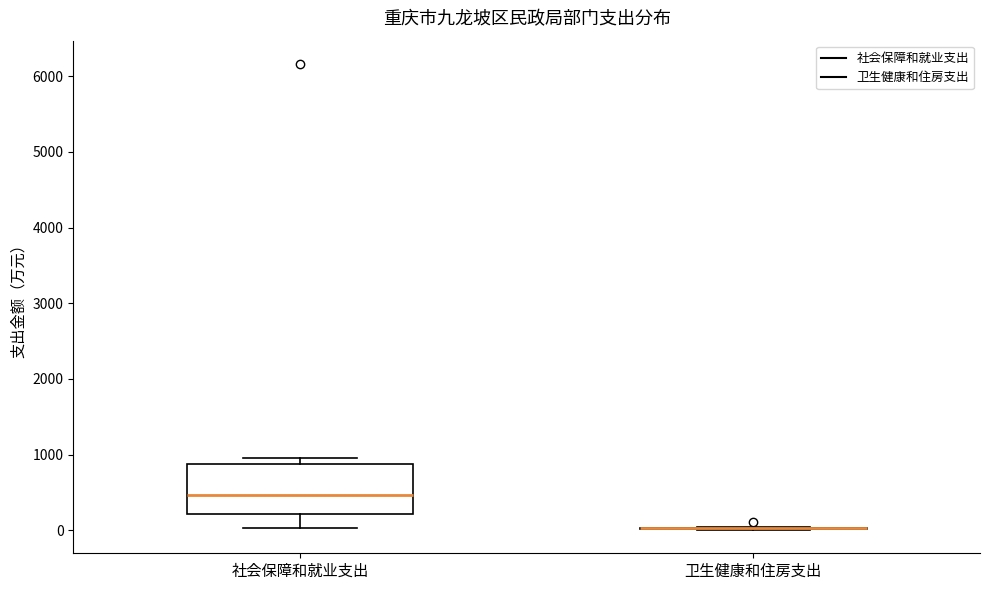

Comparing the boxes themselves (not the whiskers), which one is the tallest?

社会保障和就业支出